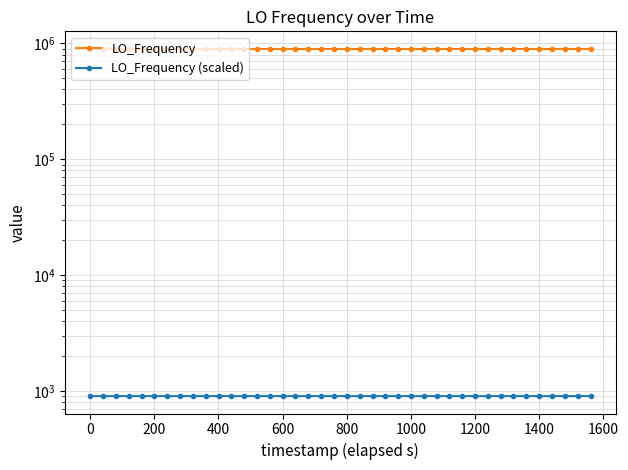

True or false: LO_Frequency (scaled) and LO_Frequency intersect in this chart.

False